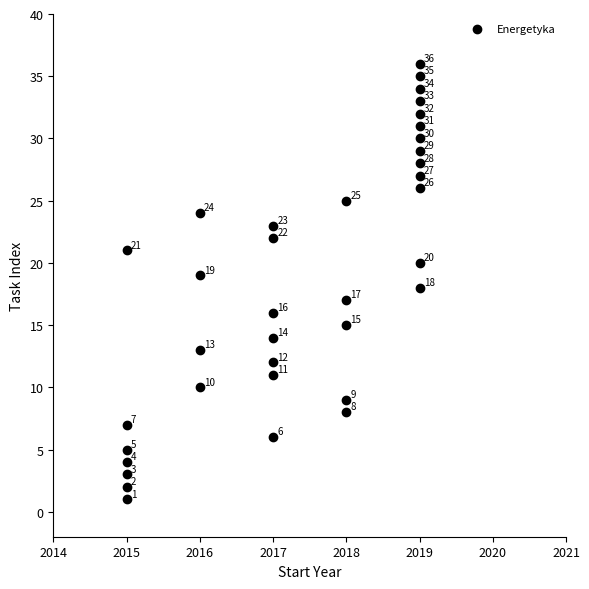

What is the range of Y values (max minus min)?

35